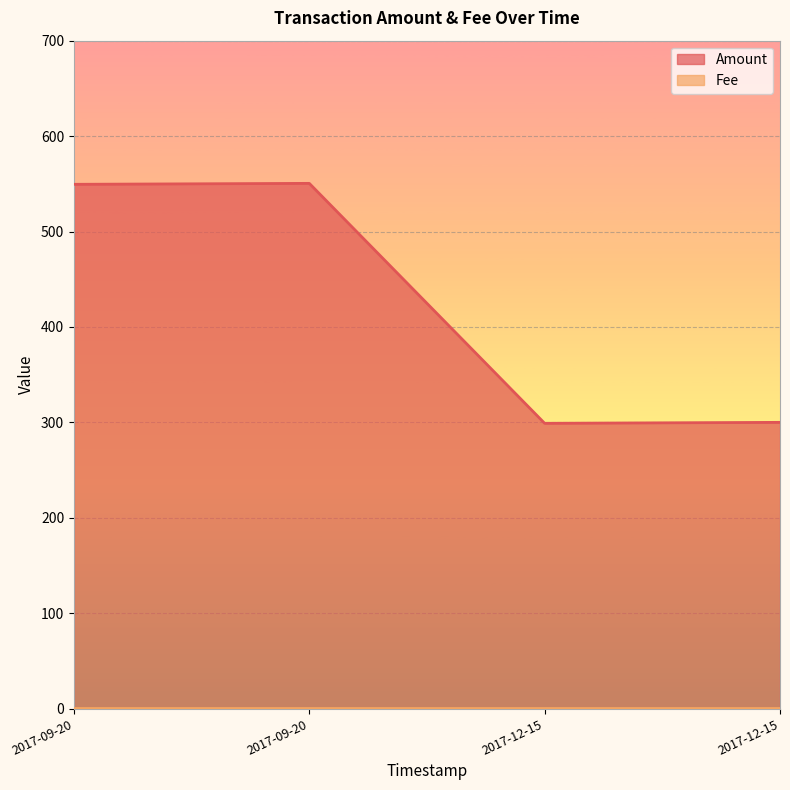

What position from the left is 2017-12-15 19:26:07?

4